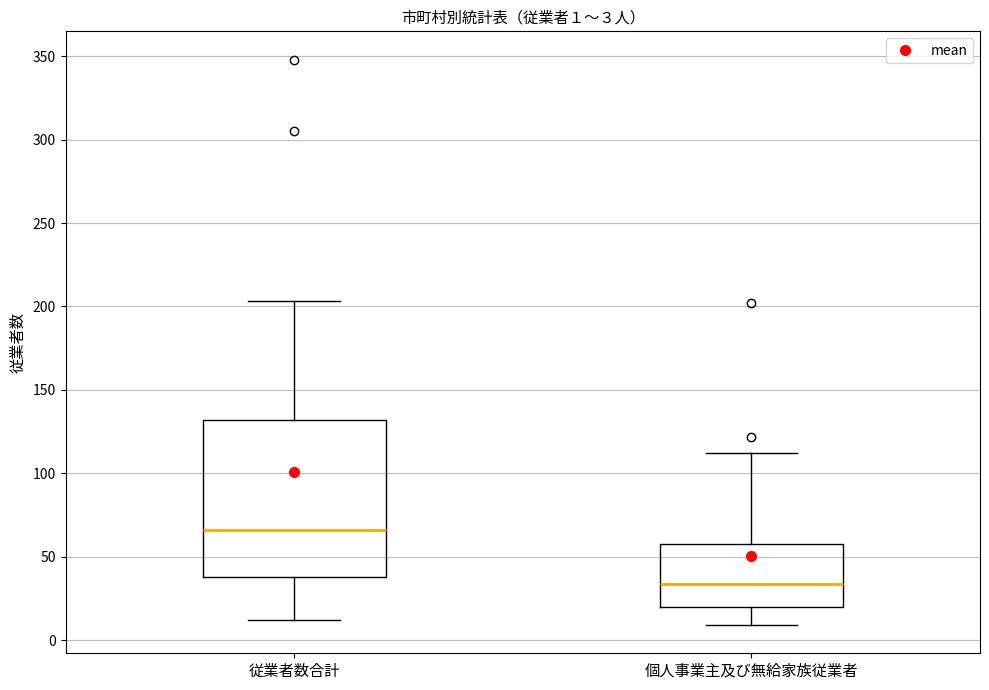

Which box is the tallest, from its lower edge to its upper edge?

従業者数合計